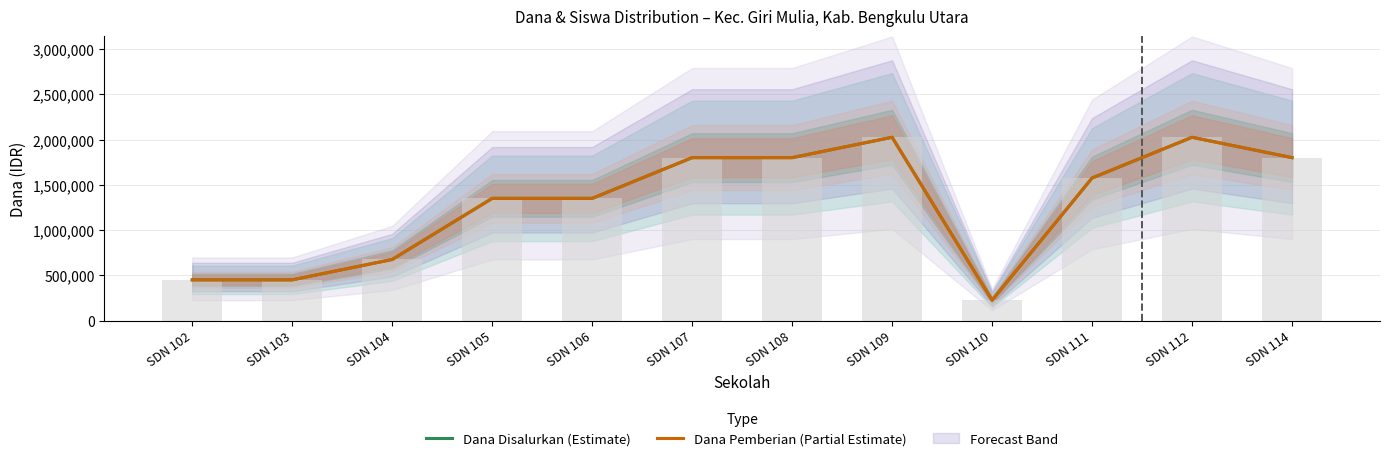

The value of Dana Pemberian (Partial Estimate) at SDN 108 is 1800000. True or false?

True